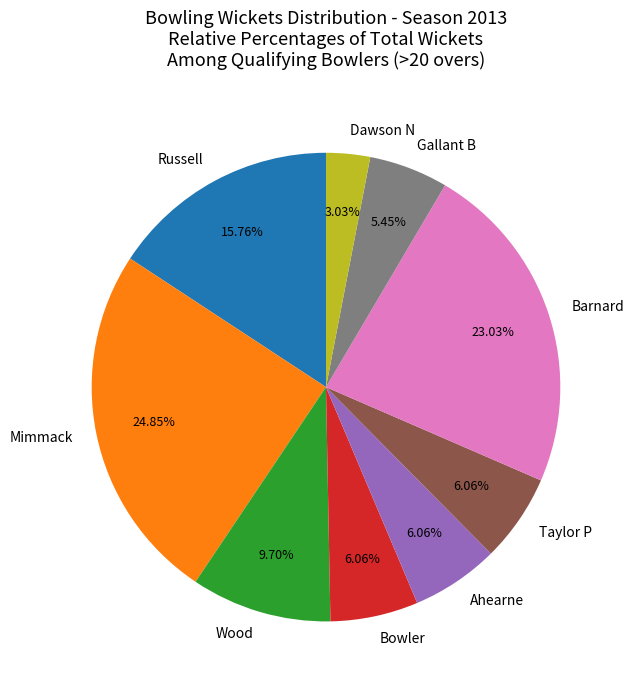

To the nearest percent, what percentage of the pie is Barnard?

23%